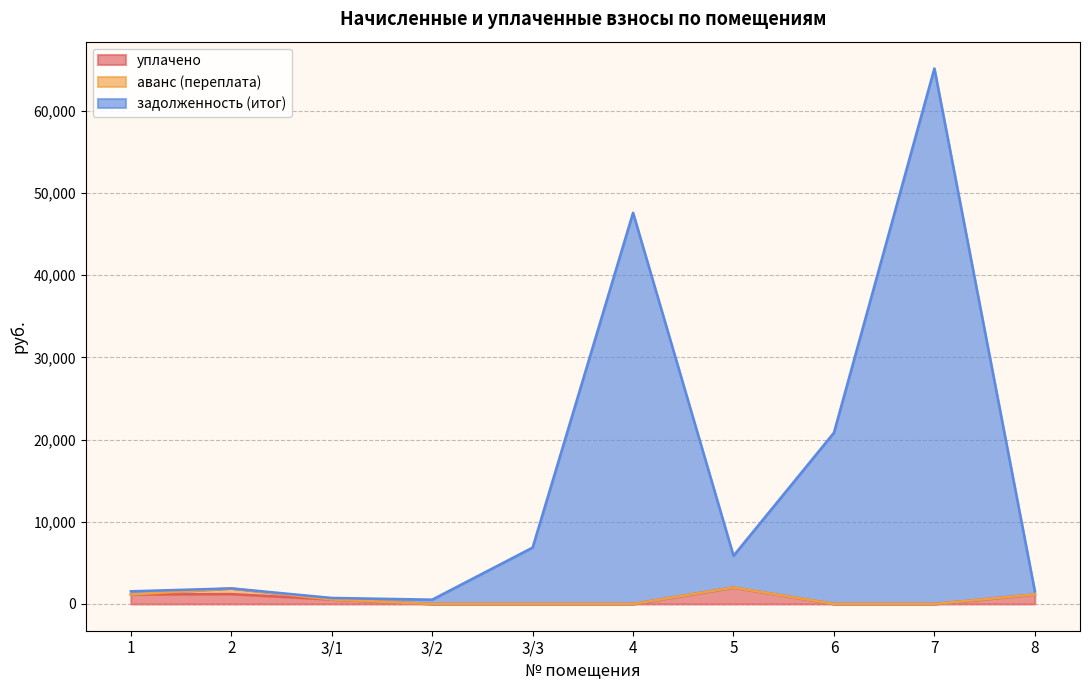

What is the difference between the maximum and minimum values in the уплачено series?

2000.0